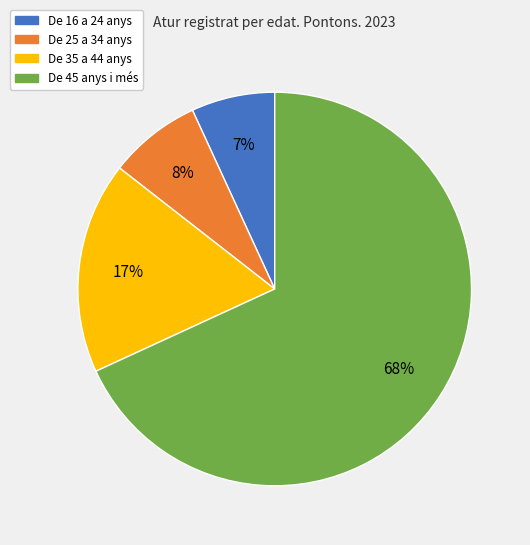

How many segments does this pie chart have?

4